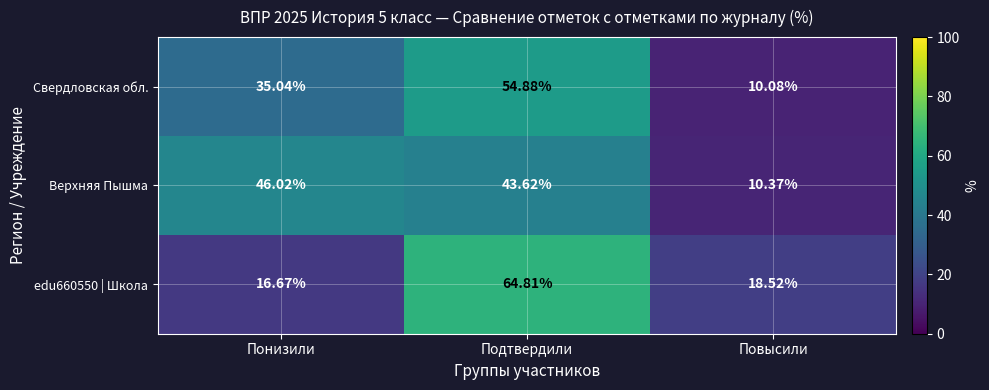

At which label is edu660550 | Школа closest to 40?

Повысили